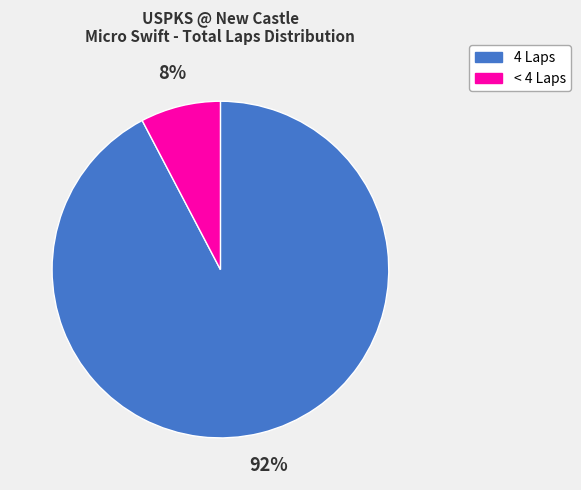

To the nearest percent, what is the average slice percentage?

50%